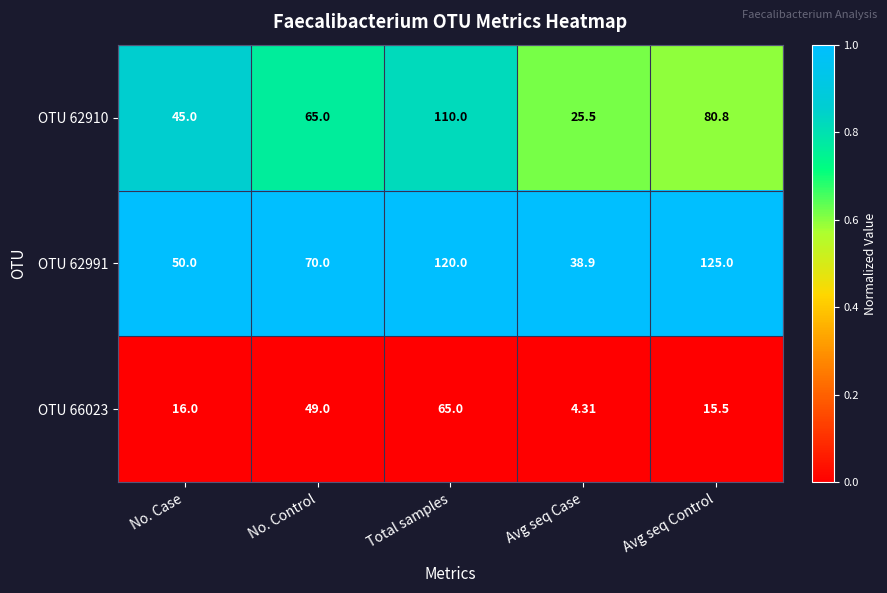

At which label is OTU 62910 closest to 67?

No. Control